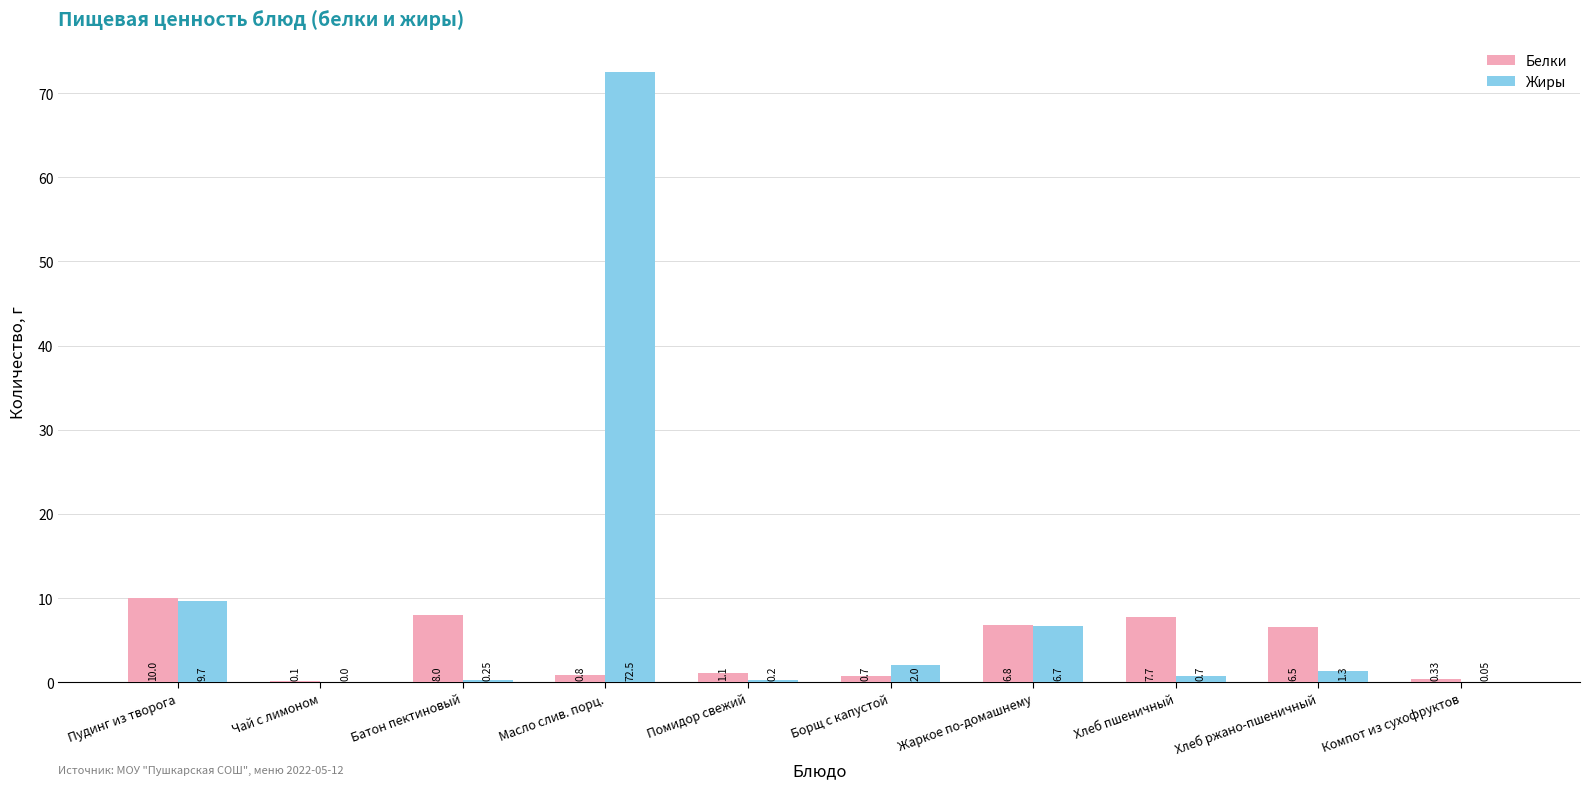

The value of Жиры at Масло слив. порц. is 72.5. True or false?

True